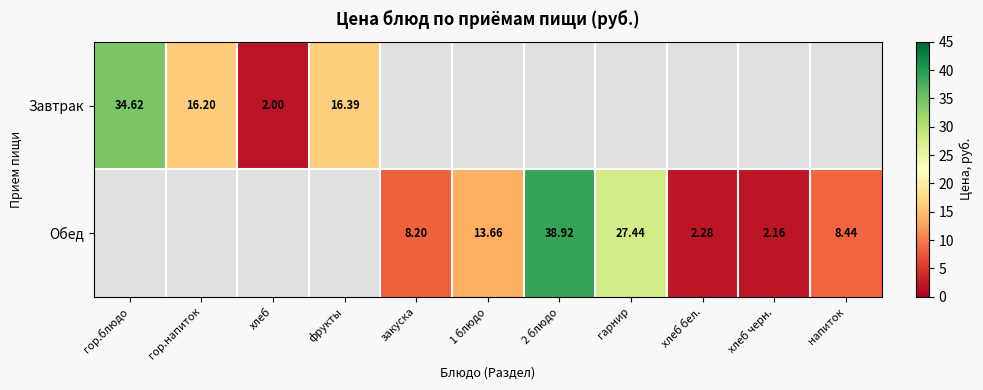

Is the value of Завтрак at гор.напиток greater than the value of Обед at 2 блюдо?

No